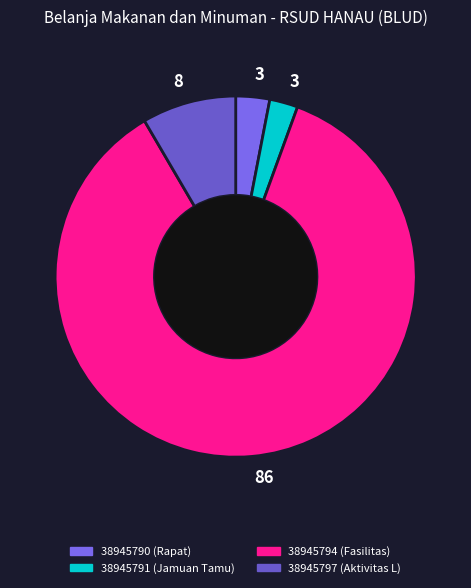

How many segments does this pie chart have?

4